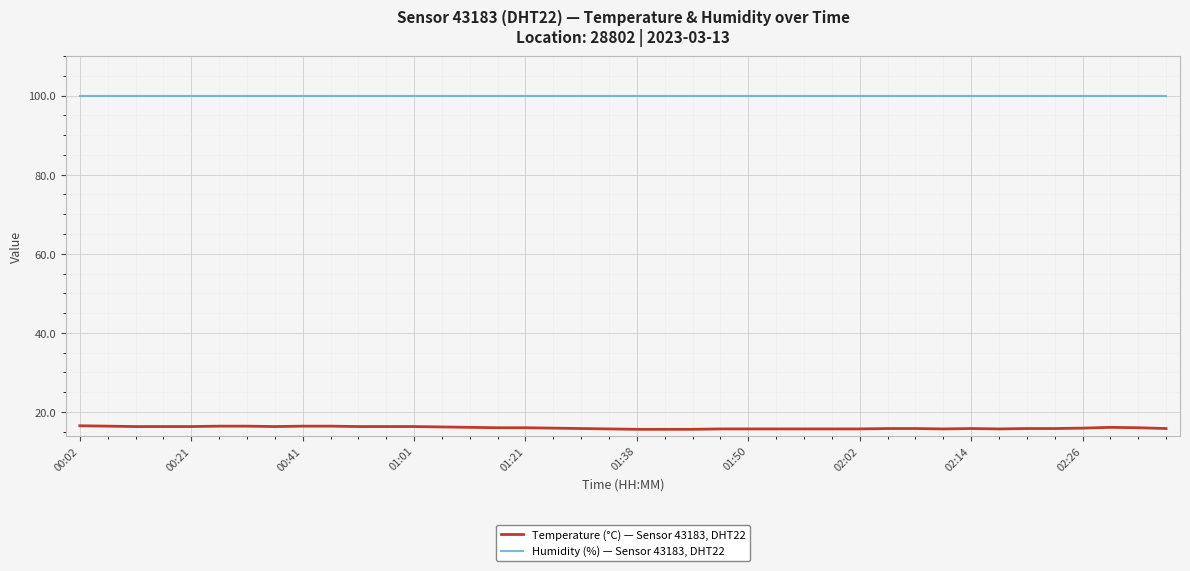

How many lines are shown in the chart?

2